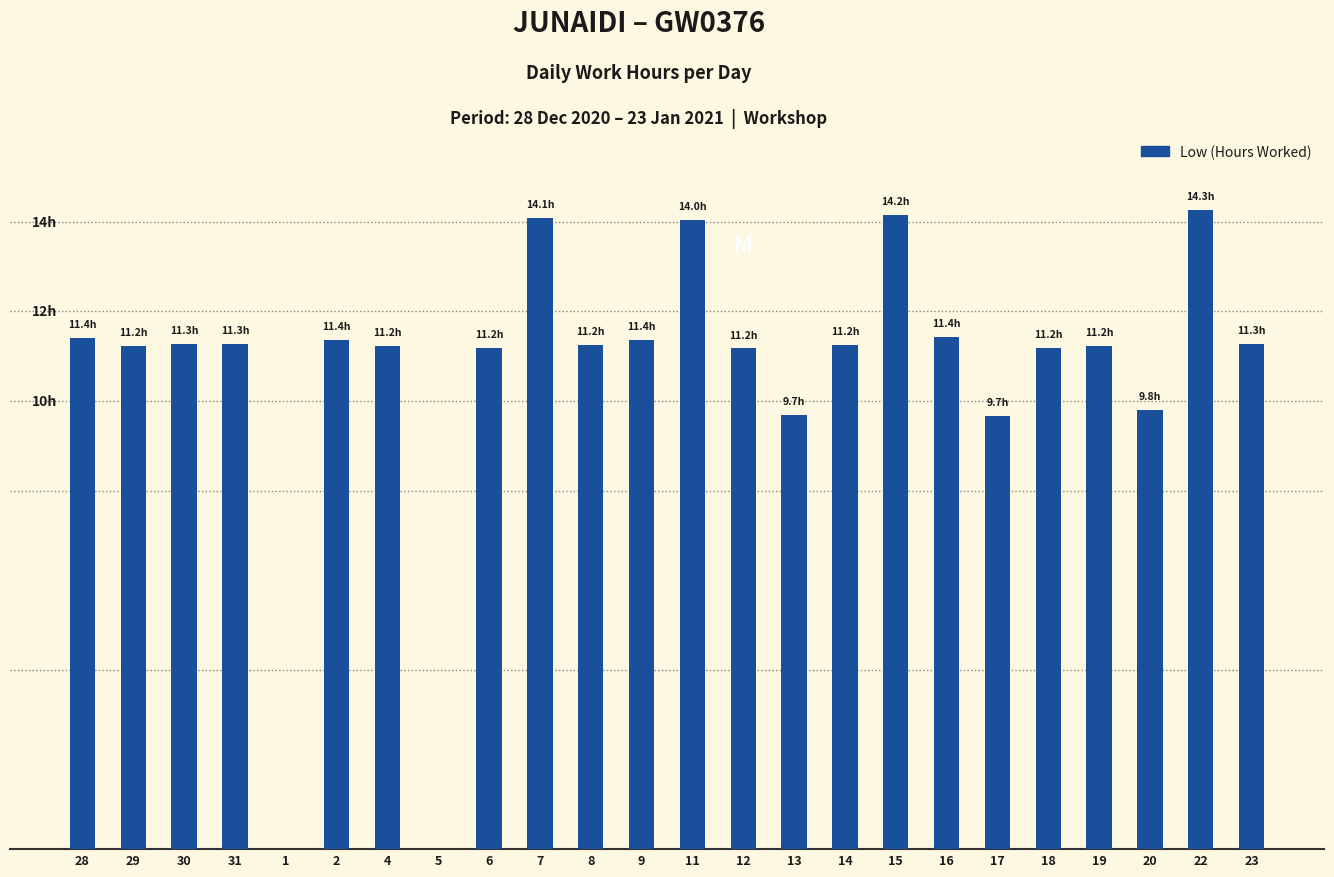

What is the difference between the values at 16 and 15?

2.7